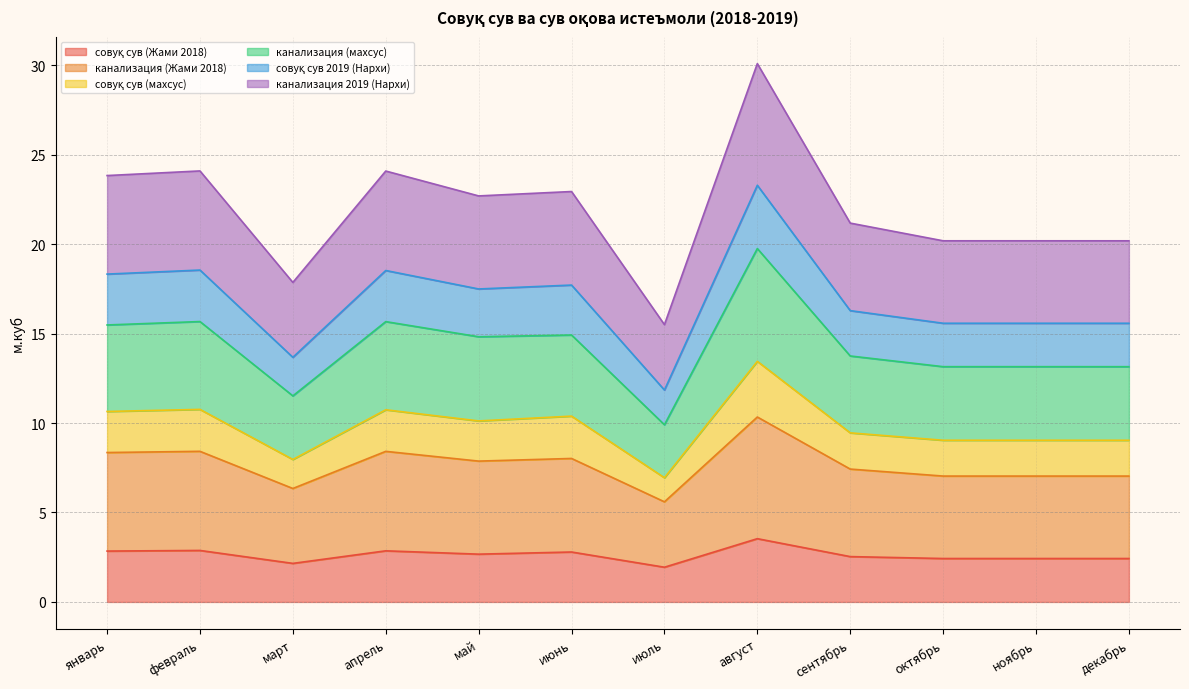

How many lines are shown in the chart?

6